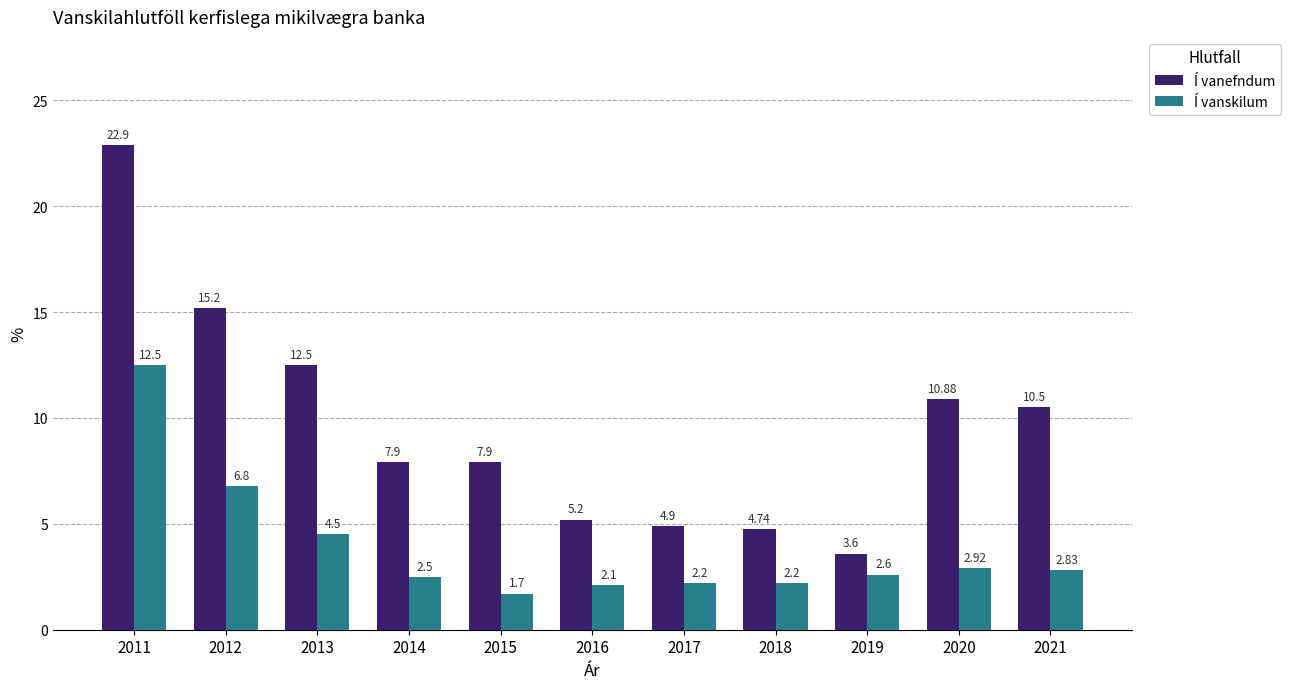

Between 2016 and 2017, which series saw the biggest shift?

Í vanefndum